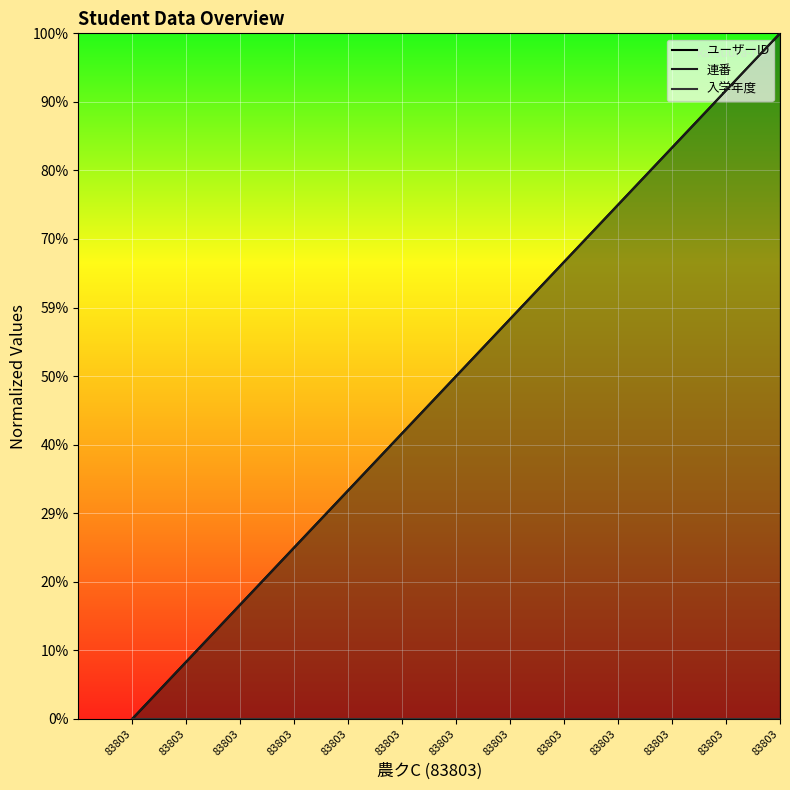

Reading left to right, list all the values displayed in this chart.

ユーザーID: 83803=0.0	83803=307334115.6	83803=614668231.1	83803=922002346.7	83803=1229336462.2	83803=1536670577.8	83803=1844004693.3	83803=2151338808.9	83803=2458672924.5	83803=2766007040.0	83803=3073341155.6	83803=3380675271.1	83803=3688009386.7
連番: 83803=0.0	83803=307334115.6	83803=614668231.1	83803=922002346.7	83803=1229336462.2	83803=1536670577.8	83803=1844004693.3	83803=2151338808.9	83803=2458672924.5	83803=2766007040.0	83803=3073341155.6	83803=3380675271.1	83803=3688009386.7
入学年度: 83803=0.0	83803=0.0	83803=0.0	83803=0.0	83803=0.0	83803=0.0	83803=0.0	83803=0.0	83803=0.0	83803=0.0	83803=0.0	83803=0.0	83803=0.0